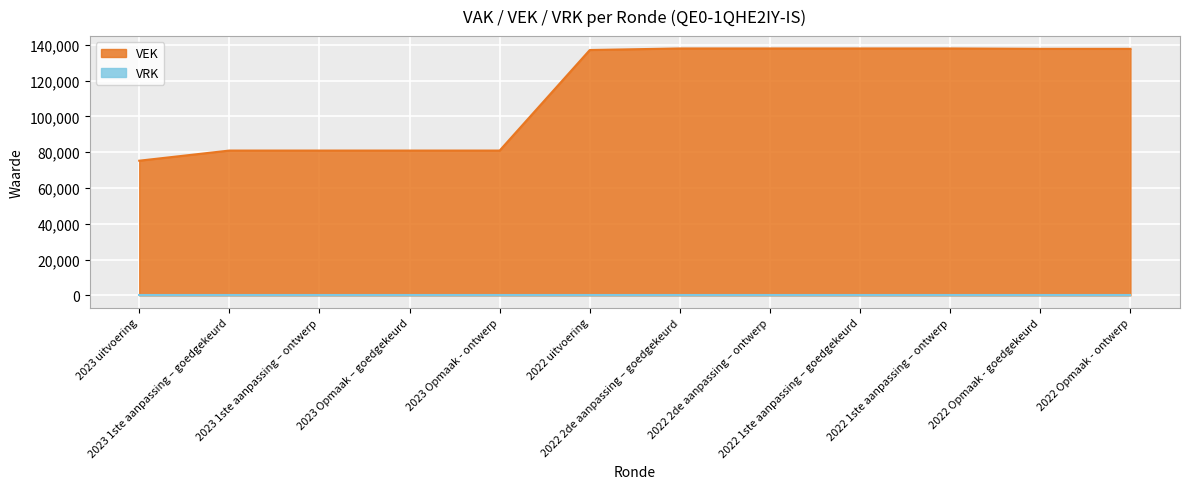

True or false: the data shows 80908 at 2023 1ste aanpassing – ontwerp.

True